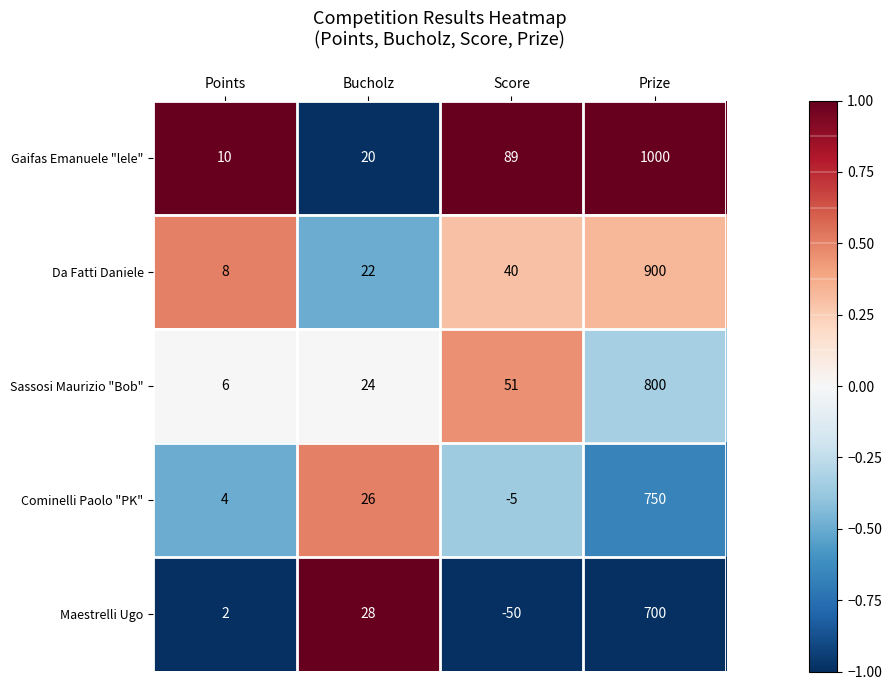

Which series has the largest total across all categories?

Gaifas Emanuele "lele"